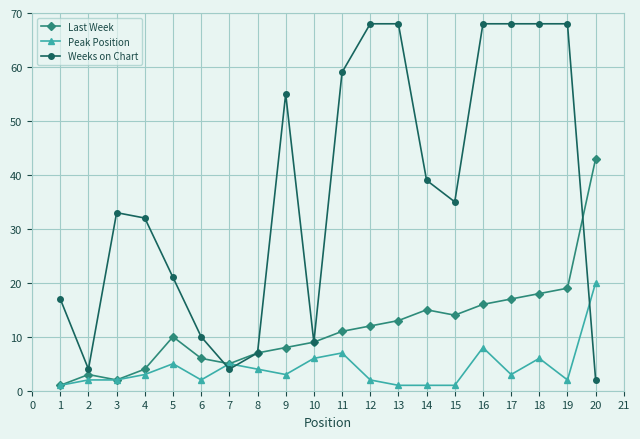

The Last Week series shows 19 at 19. True or false?

True